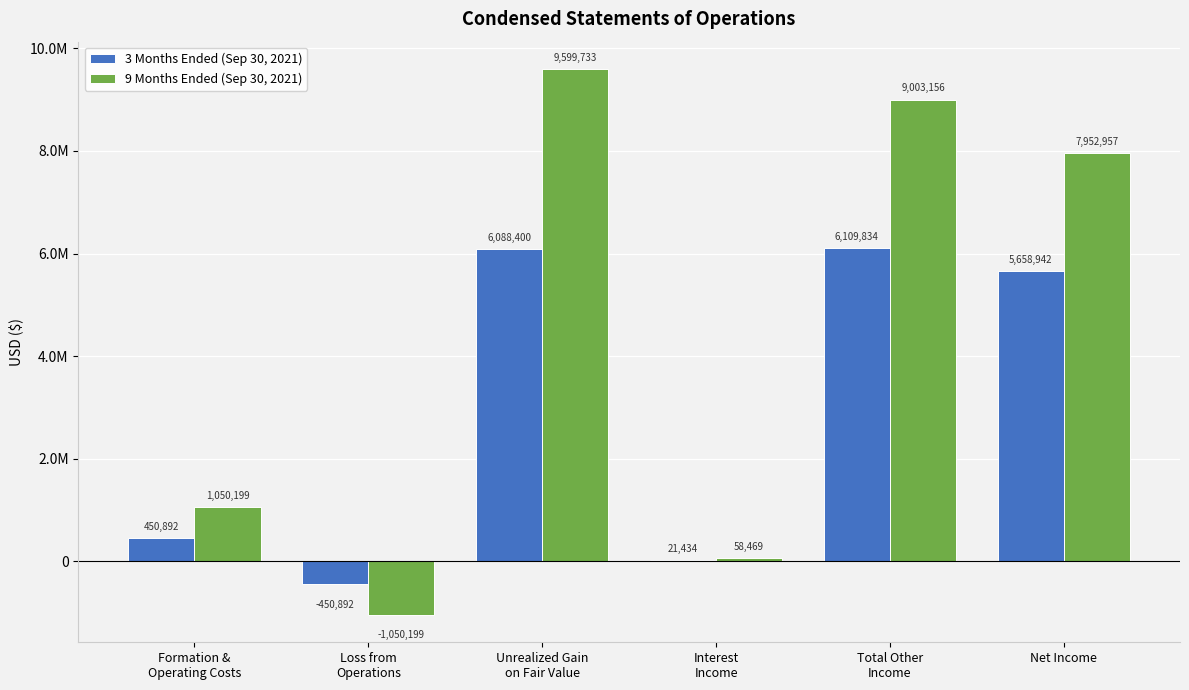

Which series has the largest total across all categories?

9 Months Ended (Sep 30, 2021)